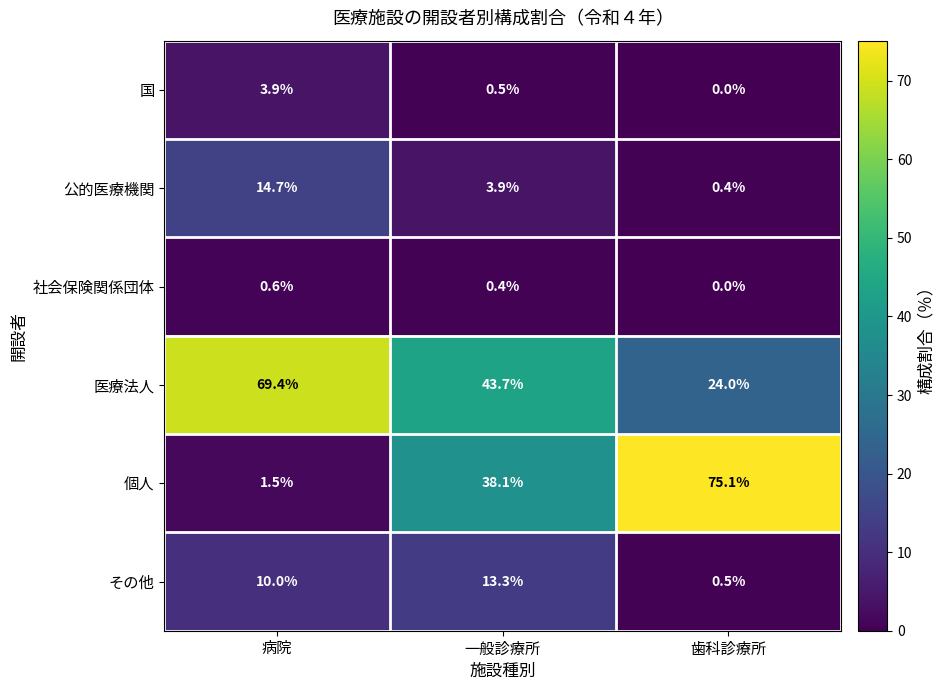

Which category has the lowest value across all series?

歯科診療所